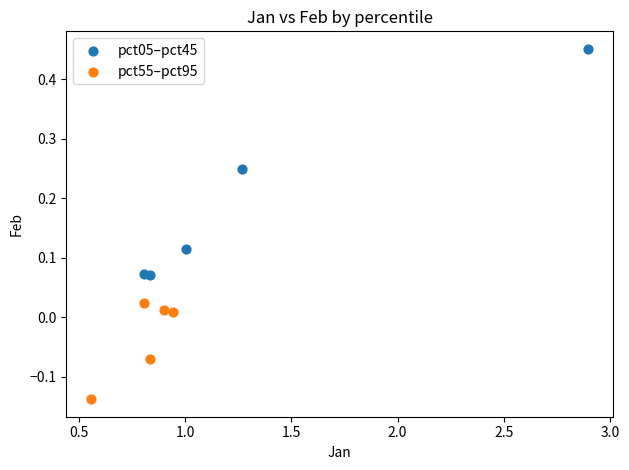

Which series has the largest Y range (max minus min)?

pct05–pct45